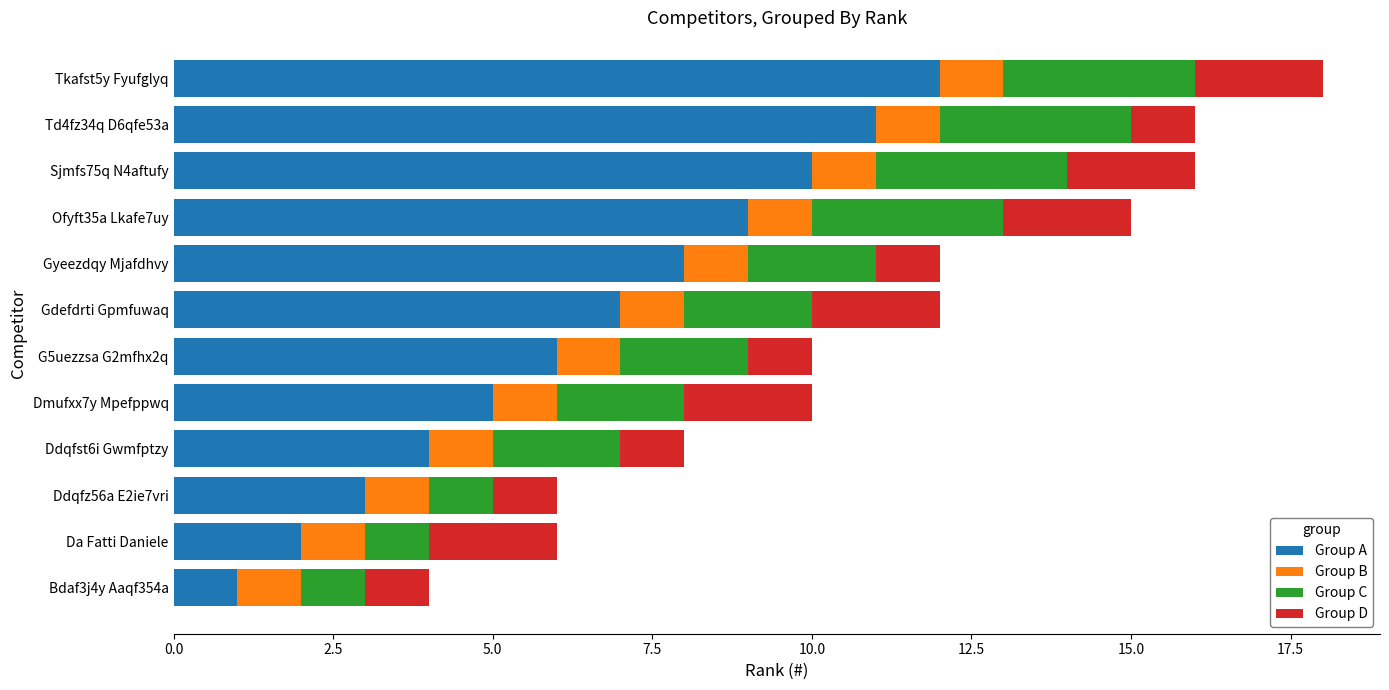

At which category is the sum across all series the highest?

Tkafst5y Fyufglyq